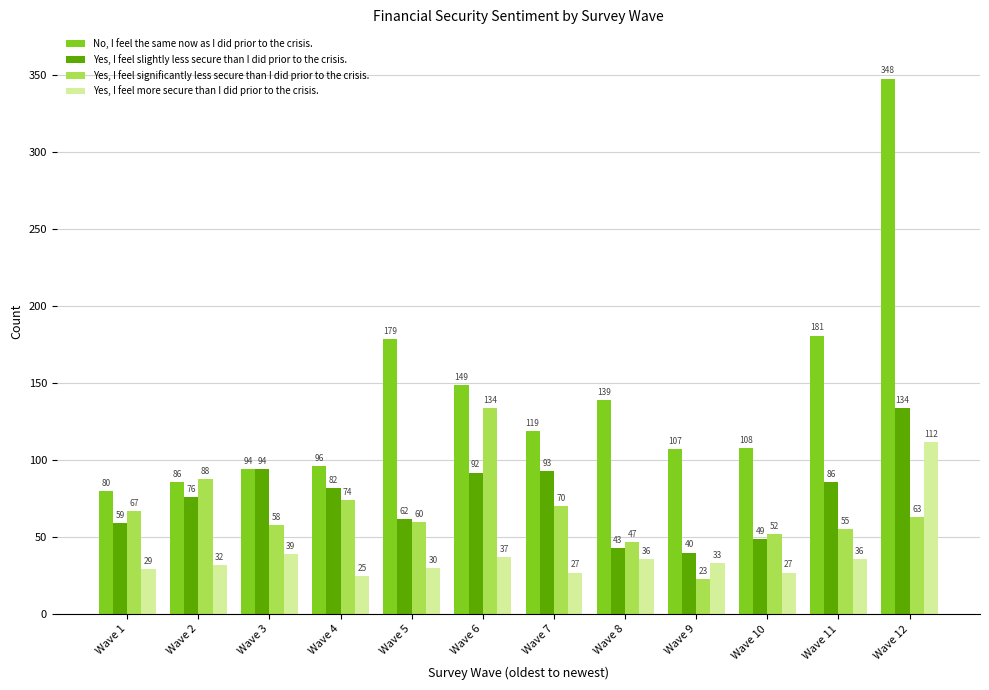

The Yes, I feel more secure than I did prior to the crisis. series shows 51 at Wave 11. True or false?

False